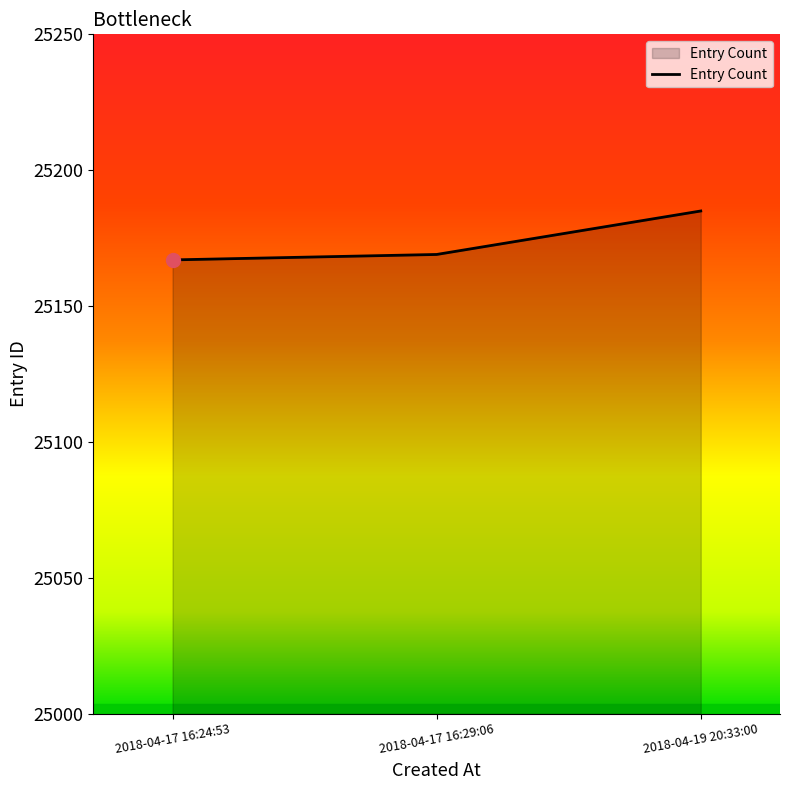

True or false: the data shows 33928 at 2018-04-17 16:24:53.

False